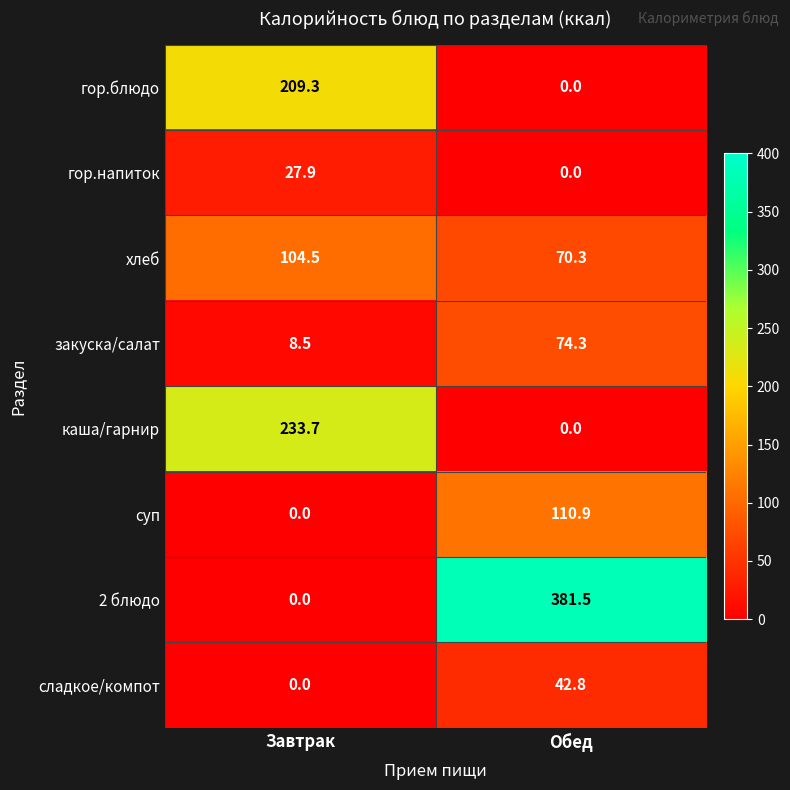

How many distinct data groups are displayed?

8